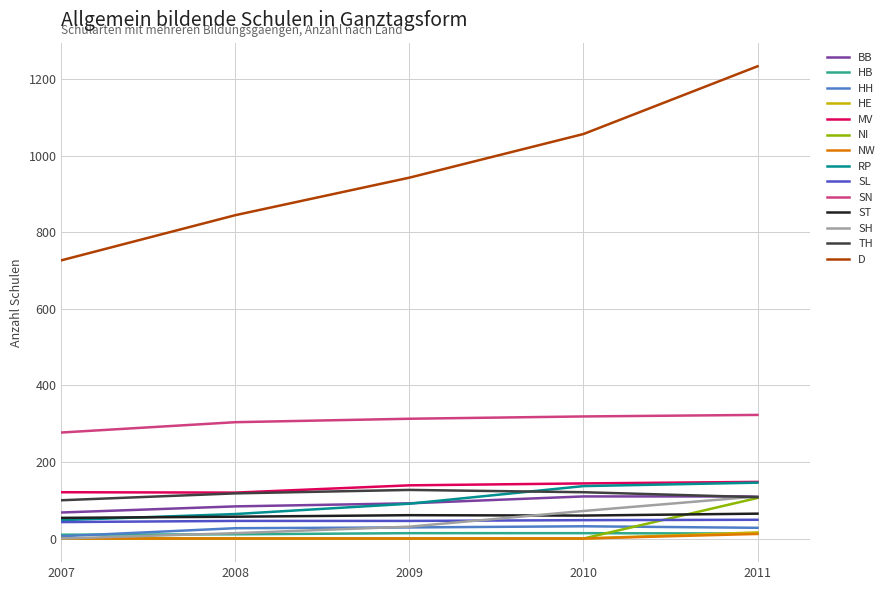

At how many categories does at least one series exceed 954?

2